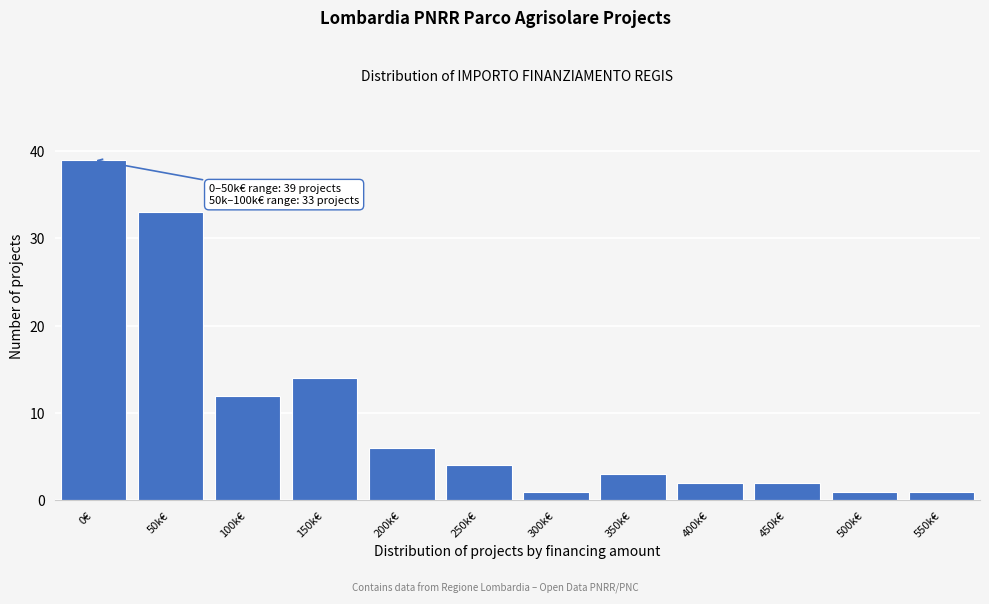

Reading left to right, what are all the values shown in this chart?

39	33	12	14	6	4	1	3	2	2	1	1